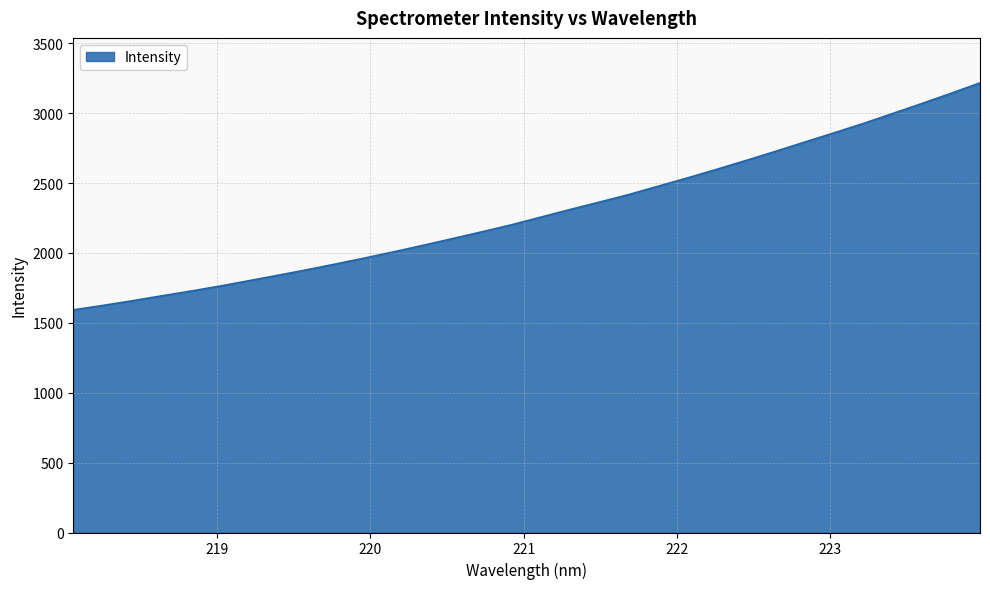

What is the difference between the maximum and minimum values?

1624.1